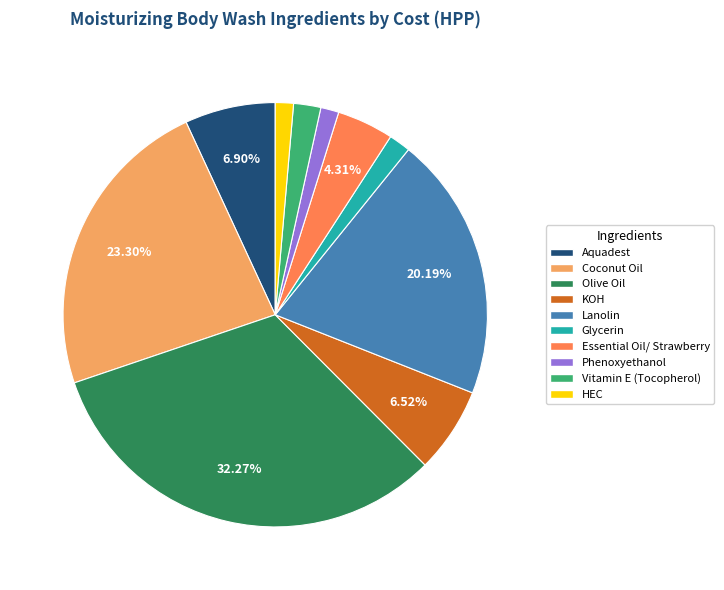

Is the sum of Vitamin E (Tocopherol) and Essential Oil/ Strawberry greater than half?

No